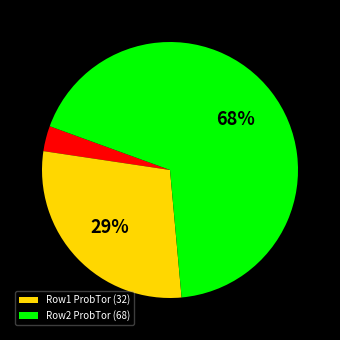

To the nearest percent, what is the average slice percentage?

33%